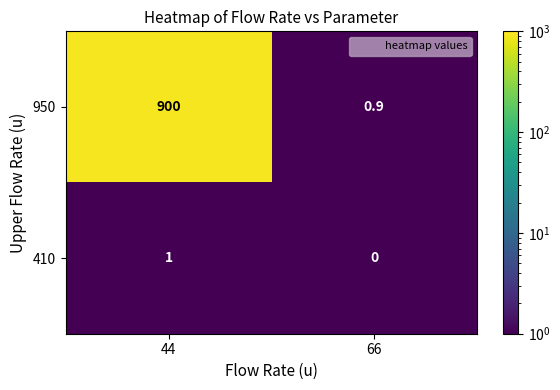

What is the average value of the 410 series?

0.5